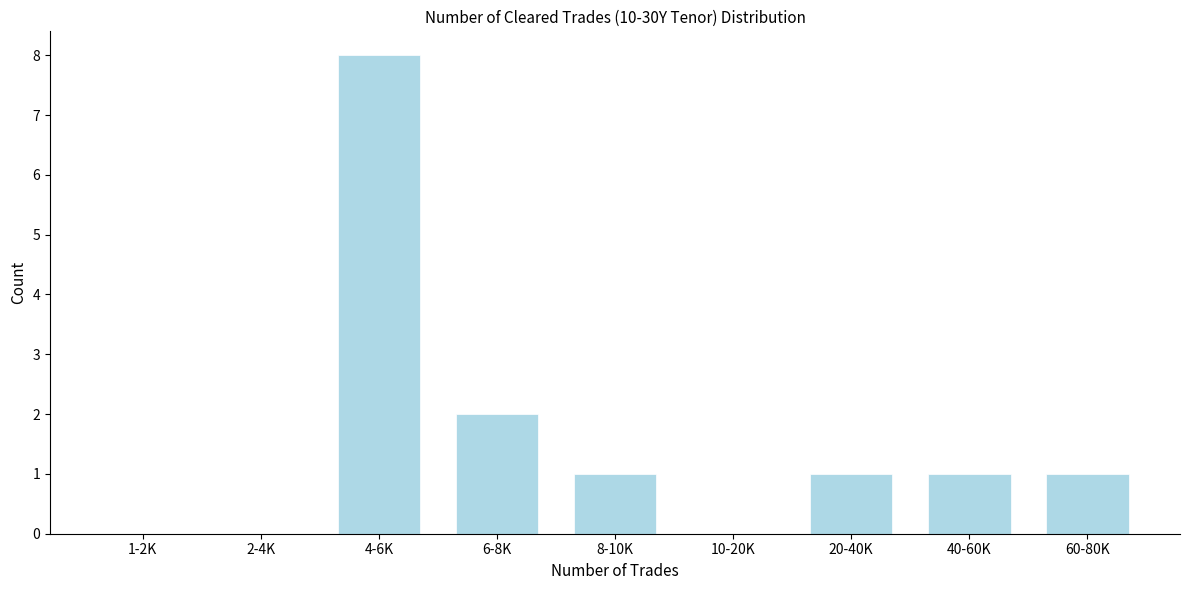

Reading left to right, transcribe all the data shown in this chart.

1-2K=0	2-4K=0	4-6K=8	6-8K=2	8-10K=1	10-20K=0	20-40K=1	40-60K=1	60-80K=1